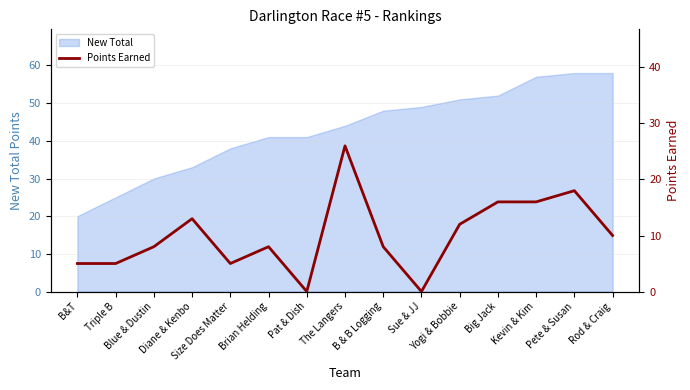

At which label does the data first exceed 8?

Diane & Kenbo